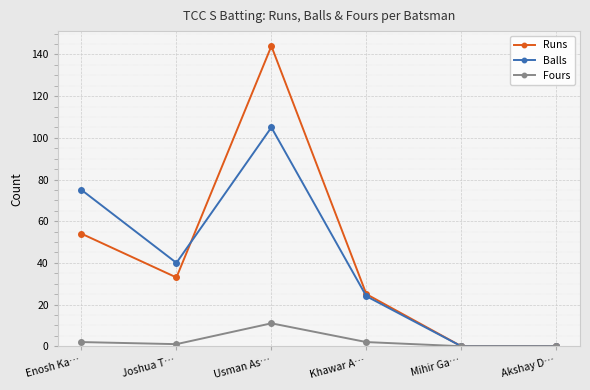

Reading left to right, extract all data points from this chart.

Runs: 54	33	144	25	0	0
Balls: 75	40	105	24	0	0
Fours: 2	1	11	2	0	0